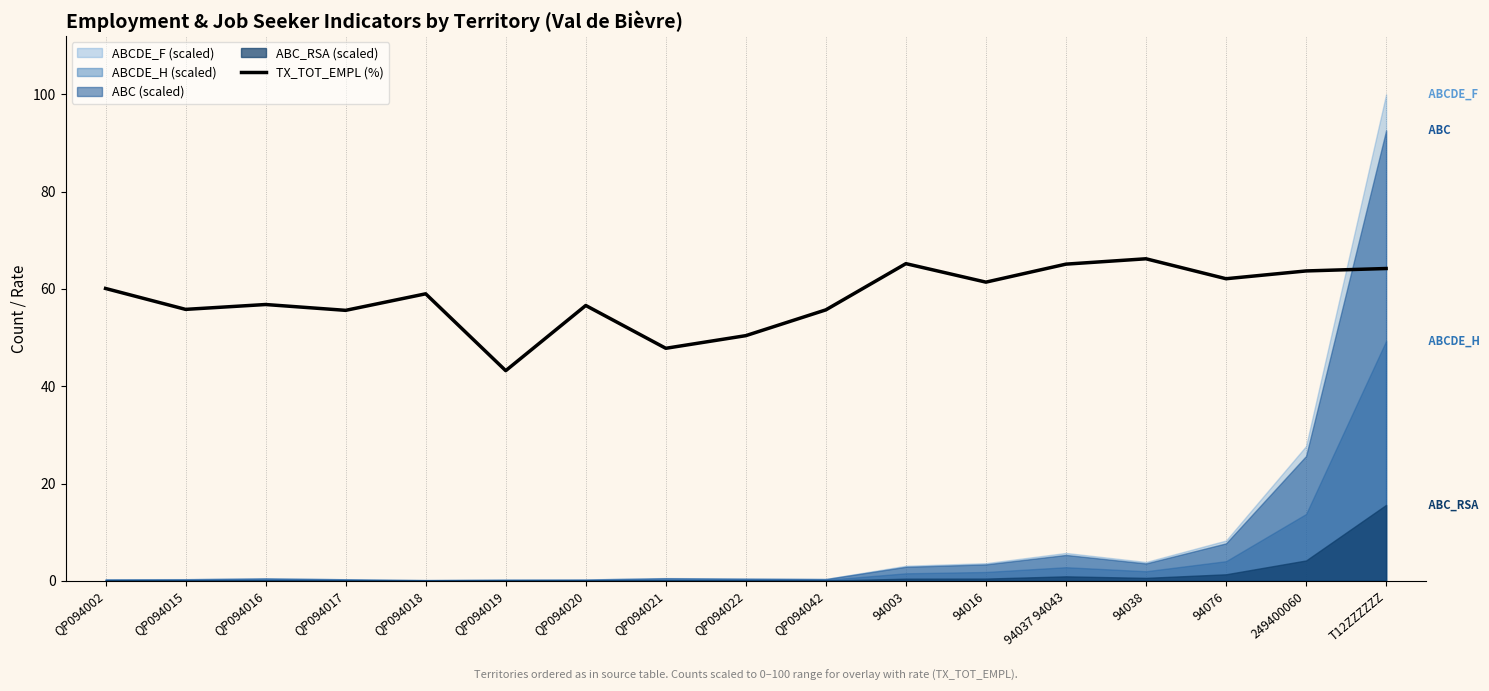

What is the value of the 11th point from the left?

65.2